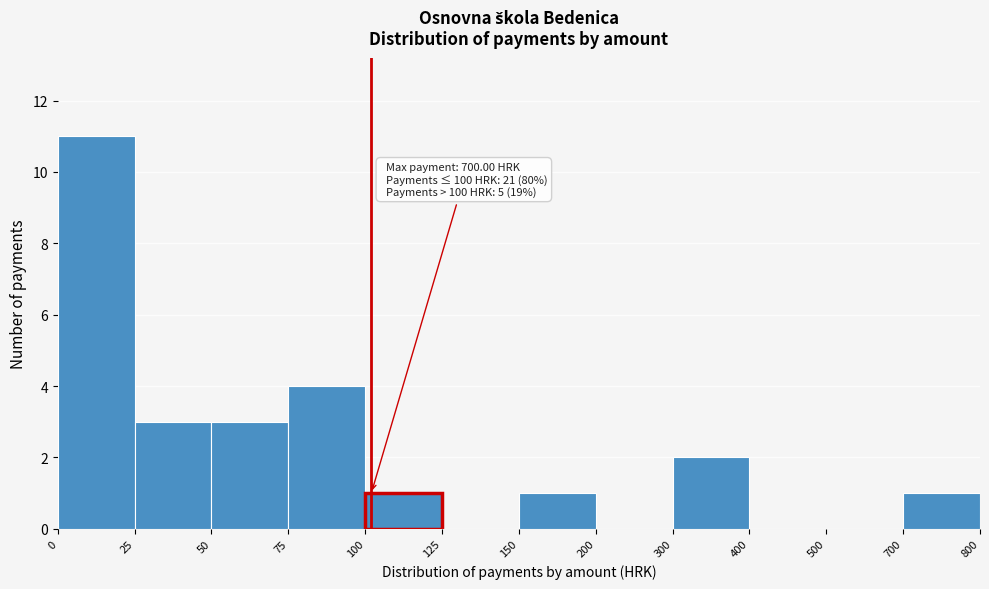

Reading left to right, list all the values displayed in this chart.

0=11	25=3	50=3	75=4	100=1	125=0	150=1	200=0	300=2	400=0	500=0	700=1